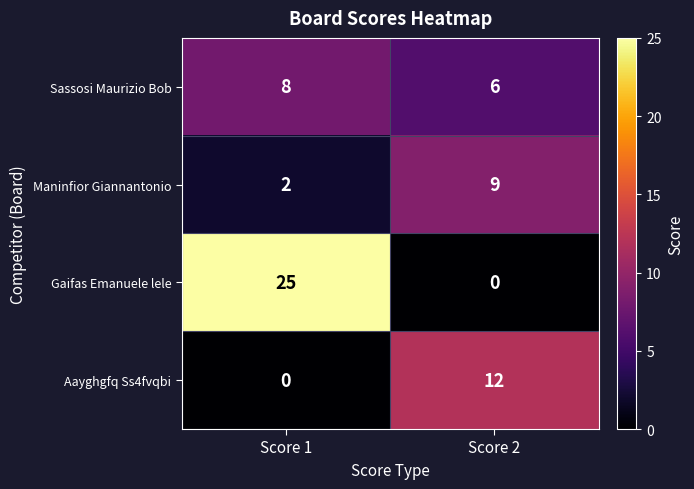

What is the sum of all Sassosi Maurizio Bob values?

14